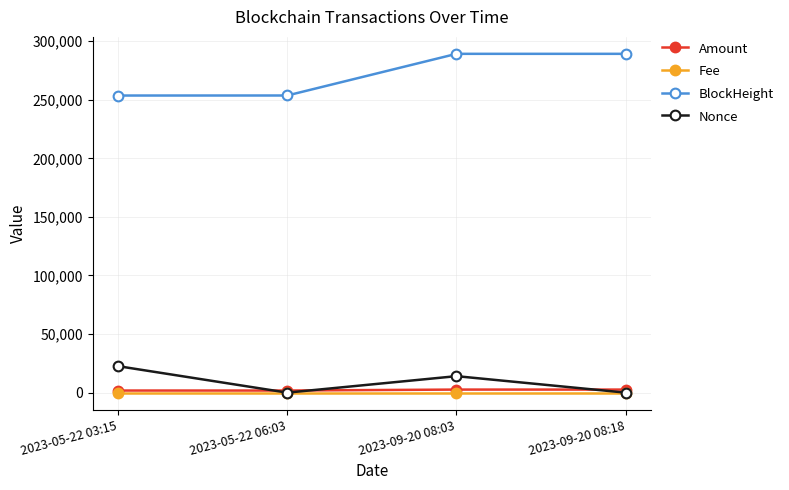

Rank the series by their maximum value, from lowest to highest.

Fee, Amount, Nonce, BlockHeight